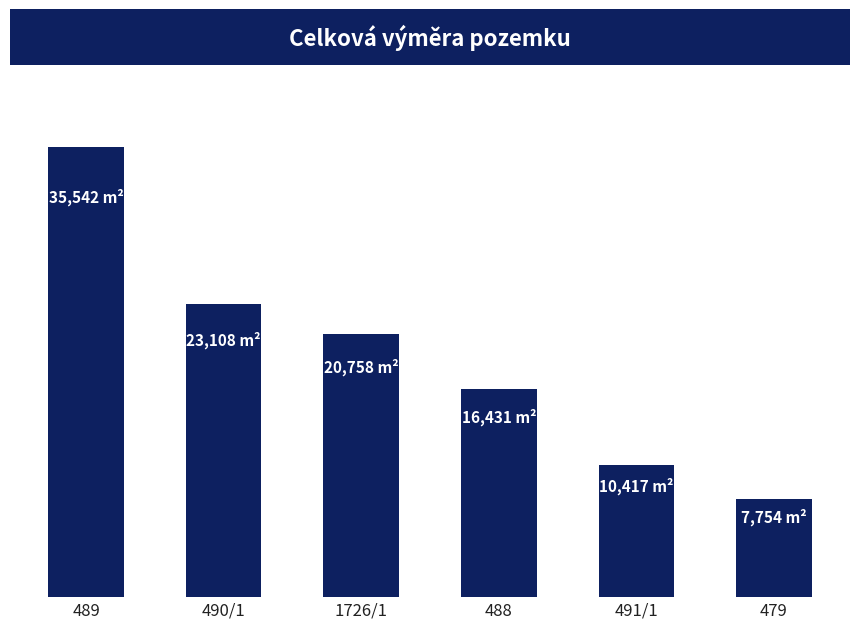

Are the bars horizontal?

No